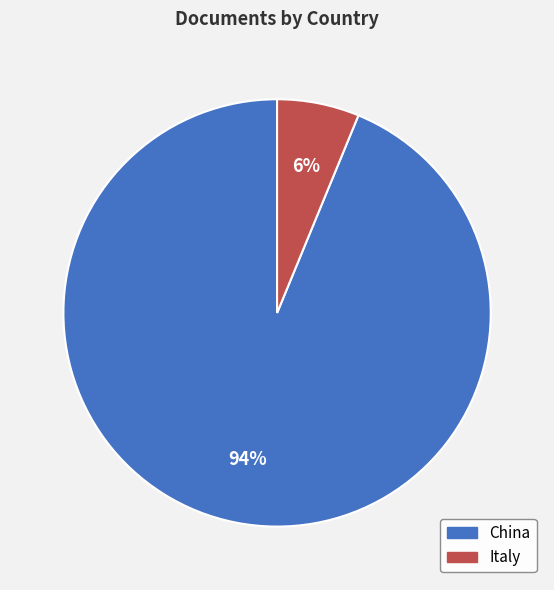

To the nearest percent, what is the combined percentage of Italy and China?

100%